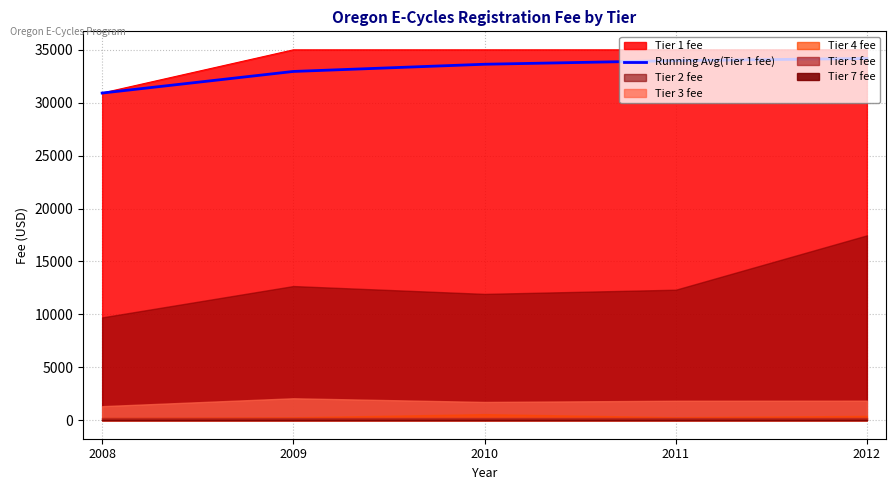

Rank the categories by value from highest to lowest.

2012, 2011, 2010, 2009, 2008